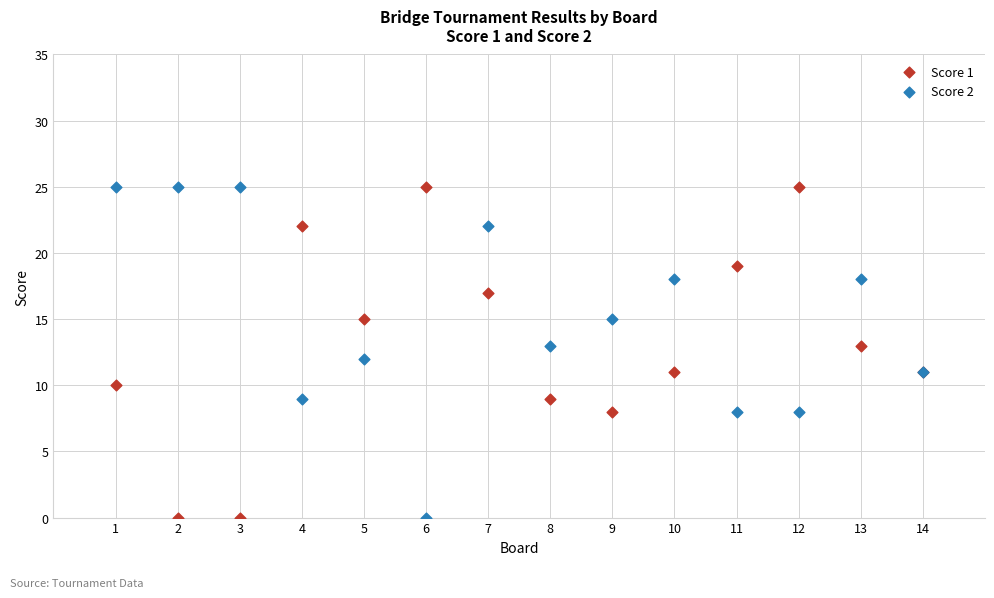

What is the X range (max minus min) for the scatter plot?

13